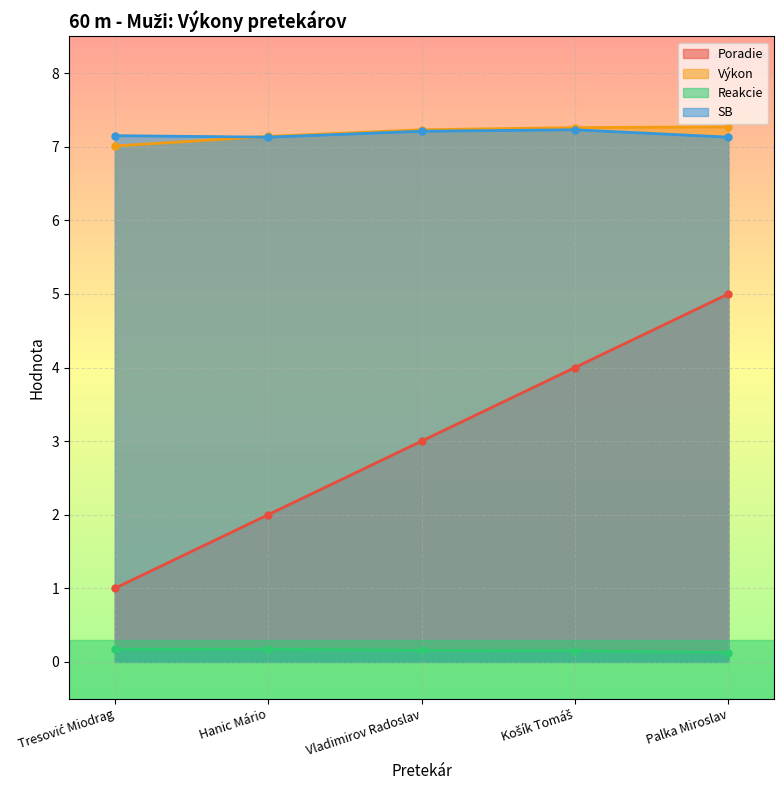

How many lines are shown in the chart?

4